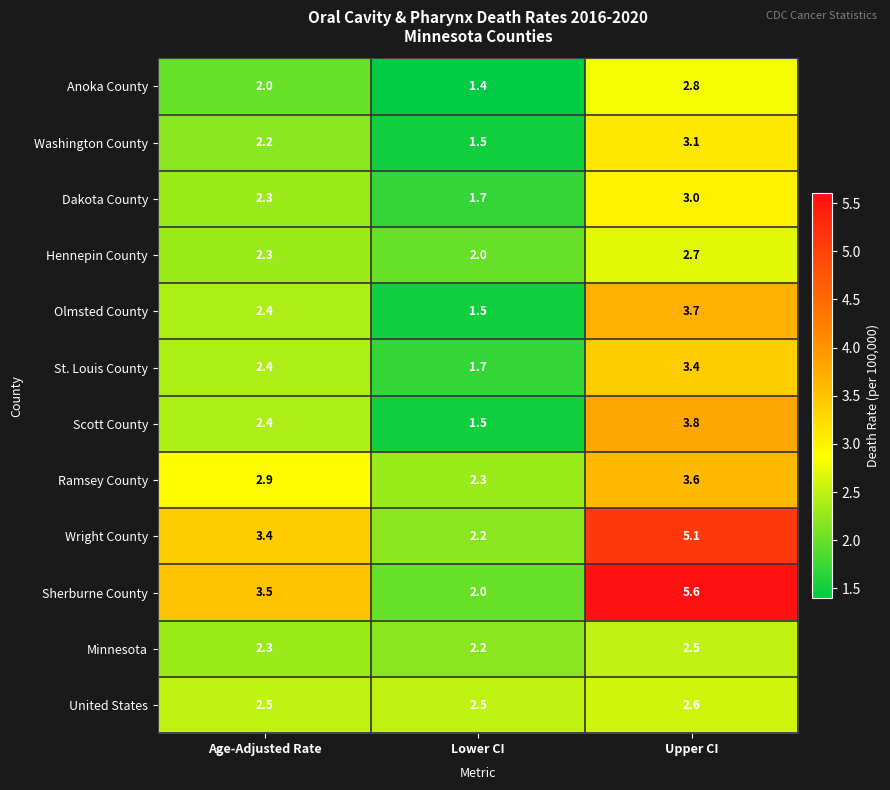

Is it true that Sherburne County equals 5.6 at Upper CI?

True